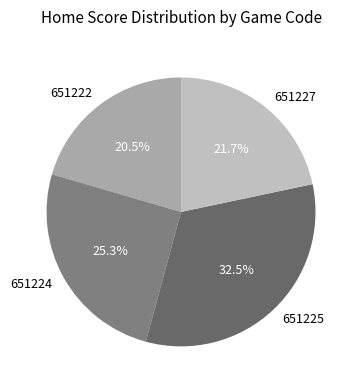

How many slices are in this pie chart?

4